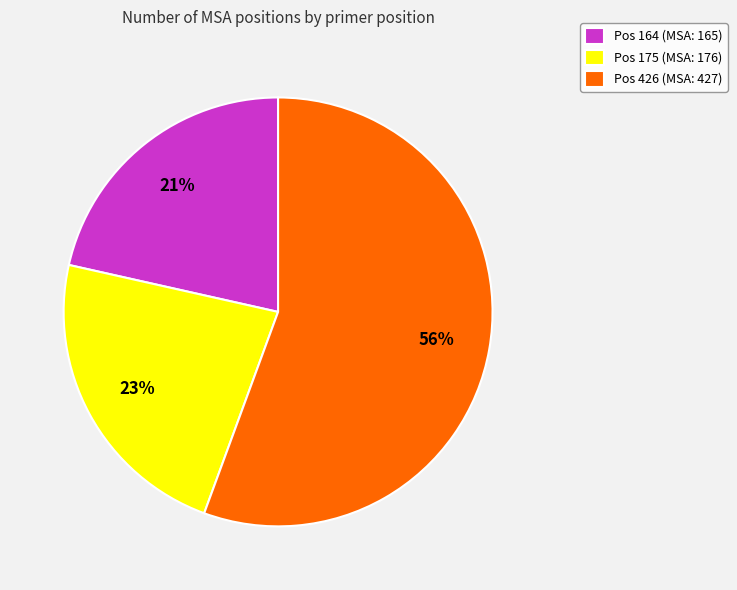

Is it true that Pos 426 (MSA: 427) is 56% of the pie?

True